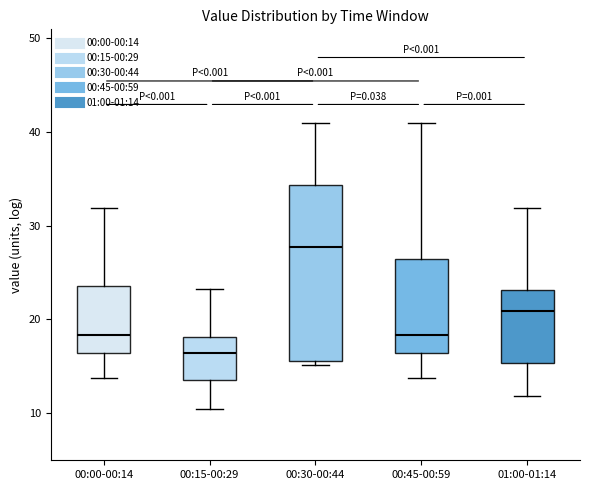

Reading left to right, read every box against the y-axis: the position of its median line, the range the box covers, and the ends of its whiskers. The values are not printed on the chart, so give them approximately, as read against the axis.

00:00-00:14: median 18, box 16 to 24, whiskers 14 to 32
00:15-00:29: median 16, box 14 to 18, whiskers 11 to 23
00:30-00:44: median 28, box 16 to 34, whiskers 15 to 41
00:45-00:59: median 18, box 16 to 26, whiskers 14 to 41
01:00-01:14: median 21, box 15 to 23, whiskers 12 to 32